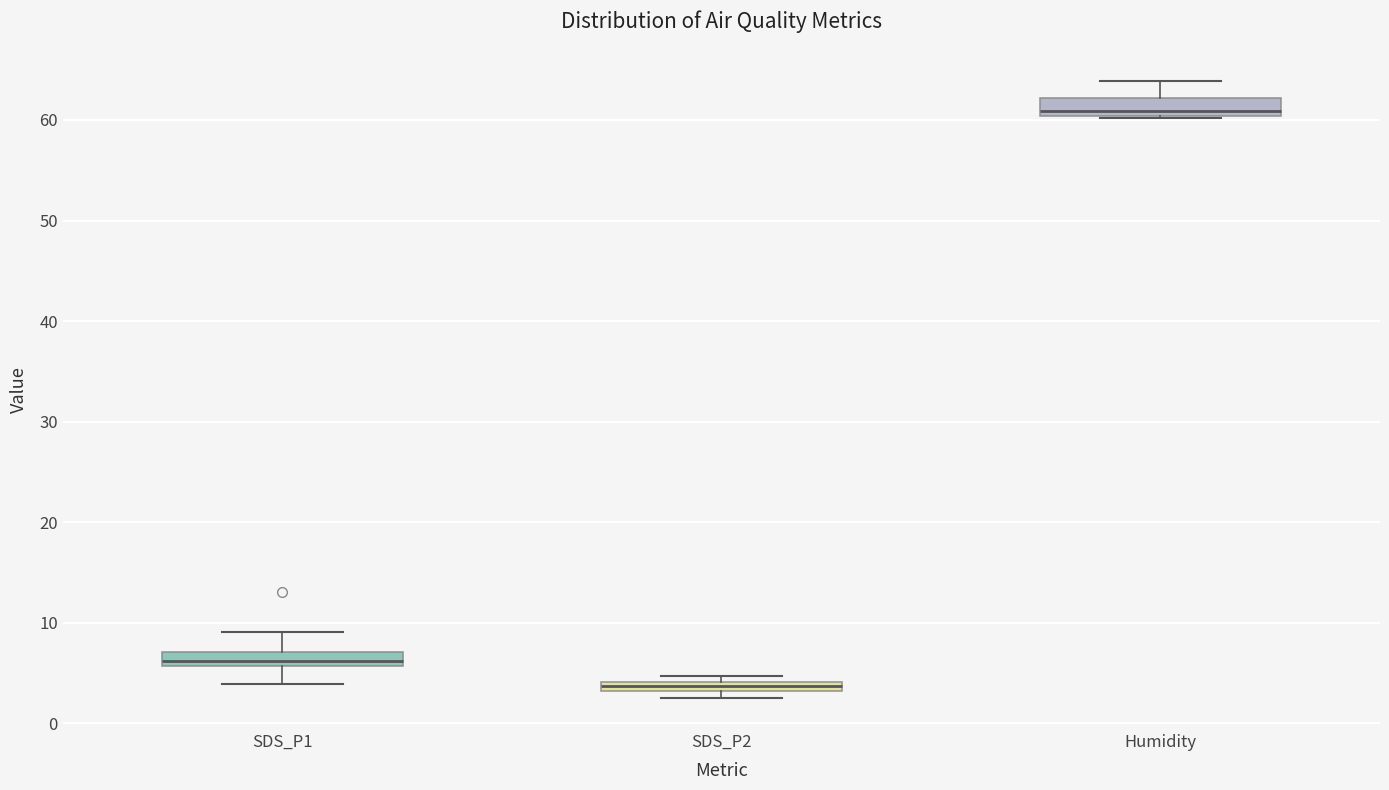

Which box has the lowest median line?

SDS_P2